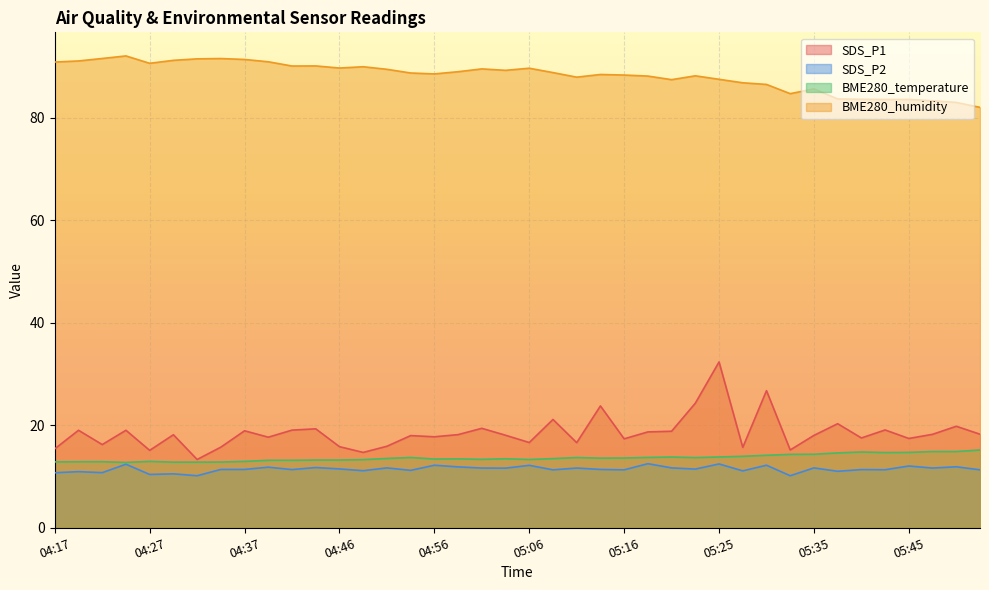

Reading left to right, transcribe all the data shown in this chart.

SDS_P1: 15.4	19.0	16.2	19.0	15.1	18.1	13.3	15.7	18.9	17.7	19.1	19.3	15.8	14.7	15.9	18.0	17.8	18.2	19.4	18.1	16.6	21.1	16.6	23.8	17.4	18.7	18.8	24.3	32.4	15.7	26.8	15.2	18.0	20.3	17.5	19.1	17.4	18.2	19.8	18.2
SDS_P2: 10.7	10.9	10.8	12.4	10.4	10.5	10.2	11.4	11.4	11.8	11.3	11.8	11.5	11.1	11.7	11.2	12.2	11.9	11.7	11.6	12.2	11.3	11.7	11.4	11.3	12.5	11.7	11.4	12.4	11.1	12.2	10.2	11.7	11.0	11.3	11.3	12.1	11.7	11.9	11.3
BME280_temperature: 12.8	12.9	12.9	12.7	12.9	12.8	12.8	12.8	12.9	13.2	13.2	13.2	13.2	13.3	13.5	13.7	13.4	13.4	13.3	13.5	13.3	13.5	13.7	13.6	13.6	13.7	13.8	13.7	13.8	13.9	14.1	14.3	14.3	14.6	14.8	14.7	14.7	14.9	14.9	15.2
BME280_humidity: 90.8	91.1	91.5	92.0	90.6	91.2	91.5	91.5	91.3	90.9	90.1	90.1	89.7	89.9	89.4	88.7	88.5	89.0	89.5	89.2	89.6	88.8	87.9	88.4	88.3	88.1	87.4	88.2	87.5	86.8	86.5	84.7	85.6	83.7	83.6	83.5	83.6	83.3	83.0	82.0